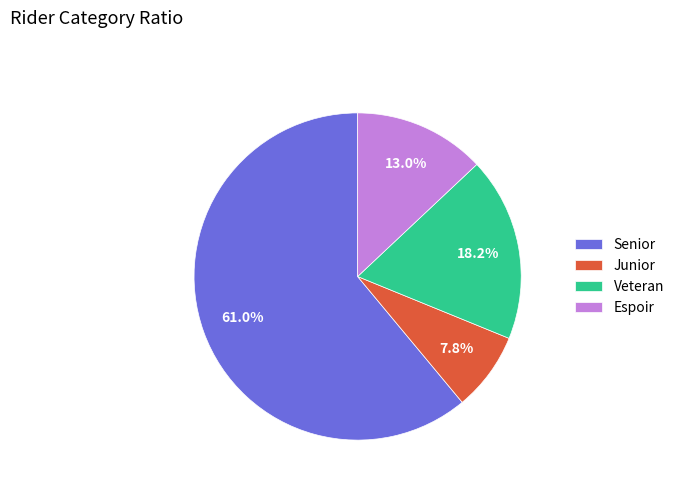

To the nearest percent, what percentage of the pie is Junior?

8%